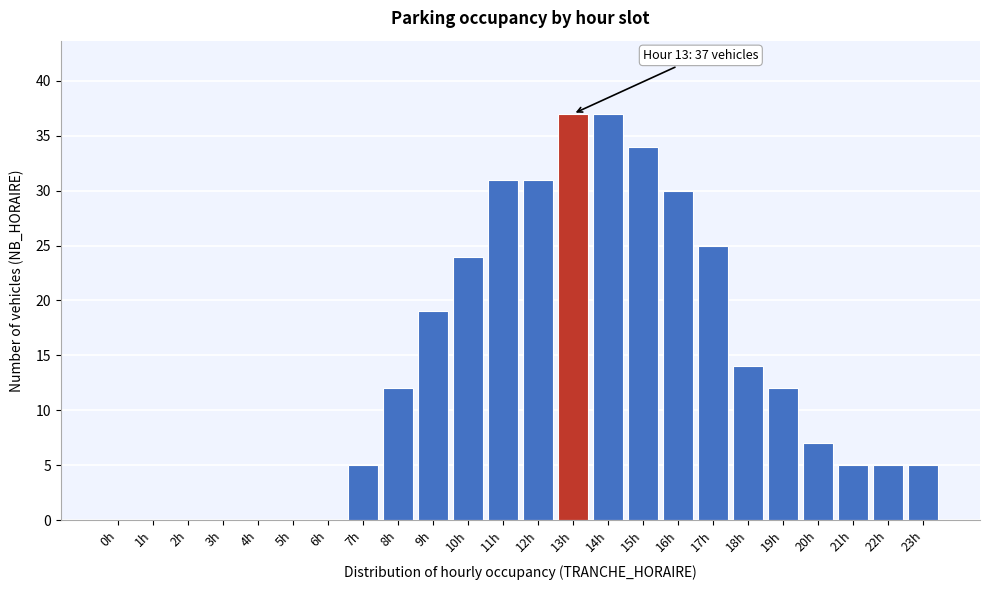

Reading left to right, list all the values displayed in this chart.

0h=0	1h=0	2h=0	3h=0	4h=0	5h=0	6h=0	7h=5	8h=12	9h=19	10h=24	11h=31	12h=31	13h=37	14h=37	15h=34	16h=30	17h=25	18h=14	19h=12	20h=7	21h=5	22h=5	23h=5